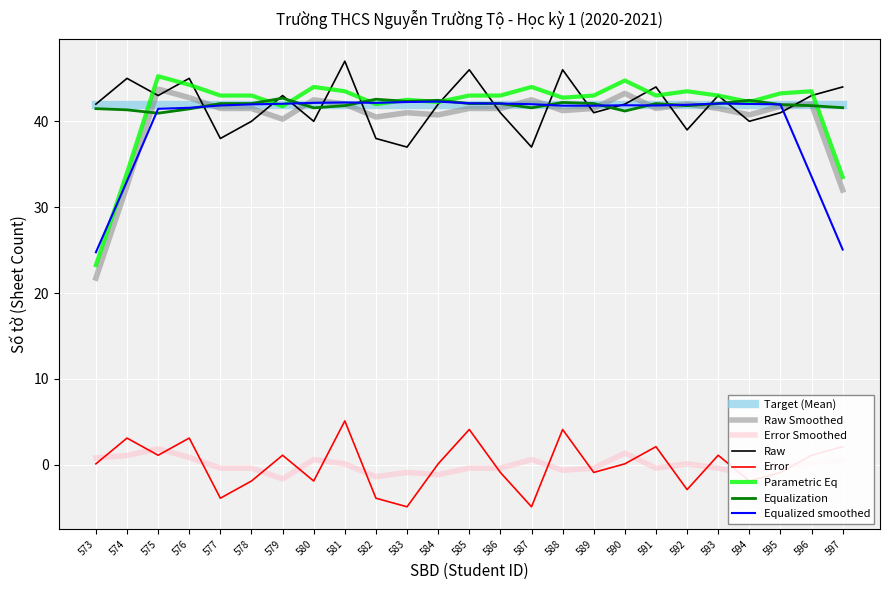

What is the minimum value for Equalization?

40.9